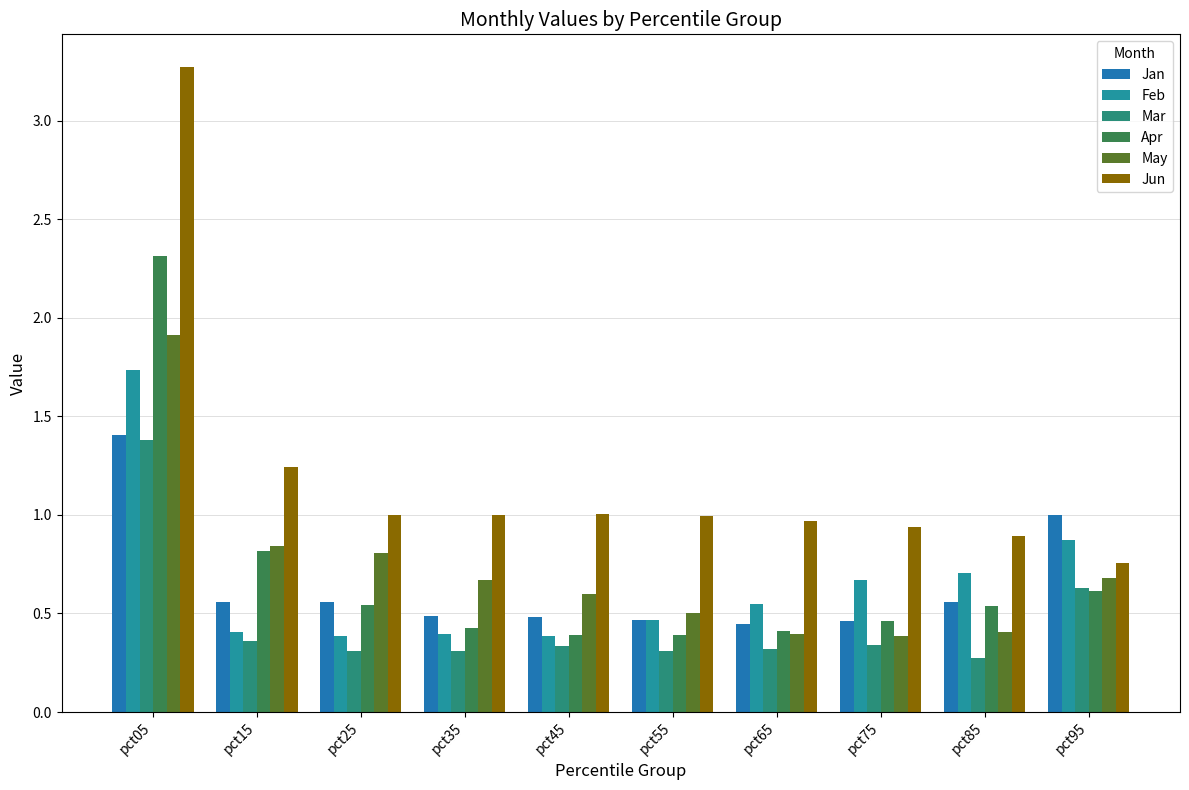

What is the maximum value shown in the chart?

3.3